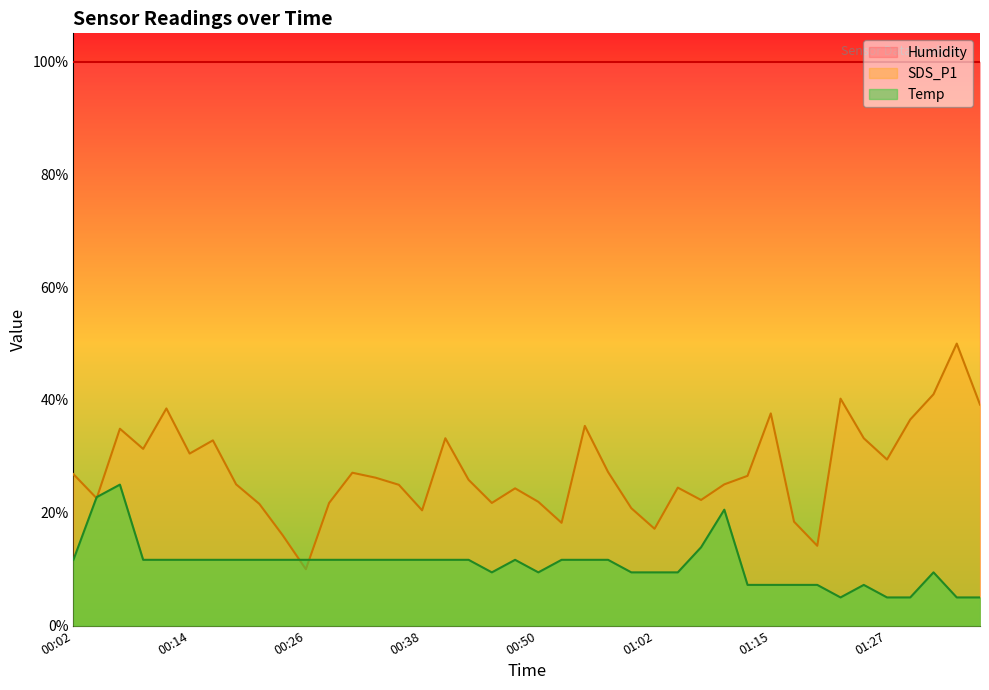

What is the difference between the maximum and second lowest values in the Temp series?

20.0